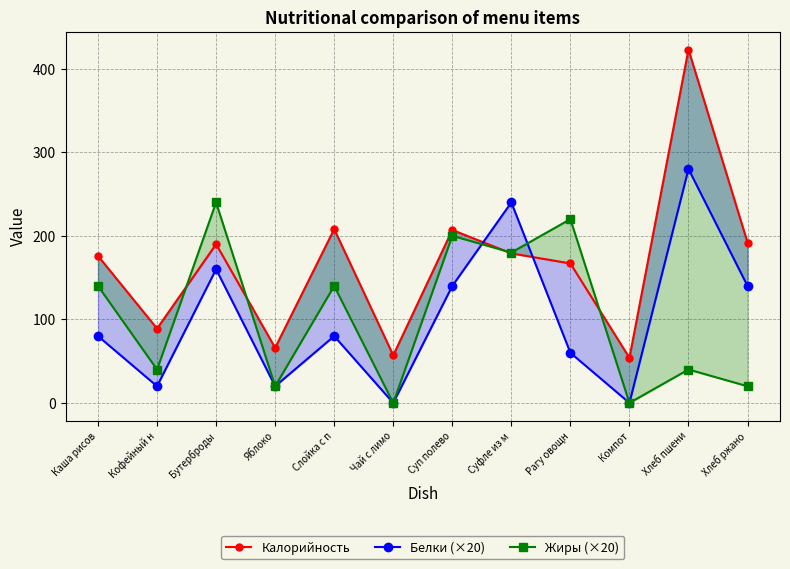

List the labels in order of Белки (×20) value, largest first.

Хлеб пшени, Суфле из м, Бутерброды, Суп полево, Хлеб ржано, Каша рисов, Слойка с п, Рагу овощн, Кофейный н, Яблоко, Чай с лимо, Компот